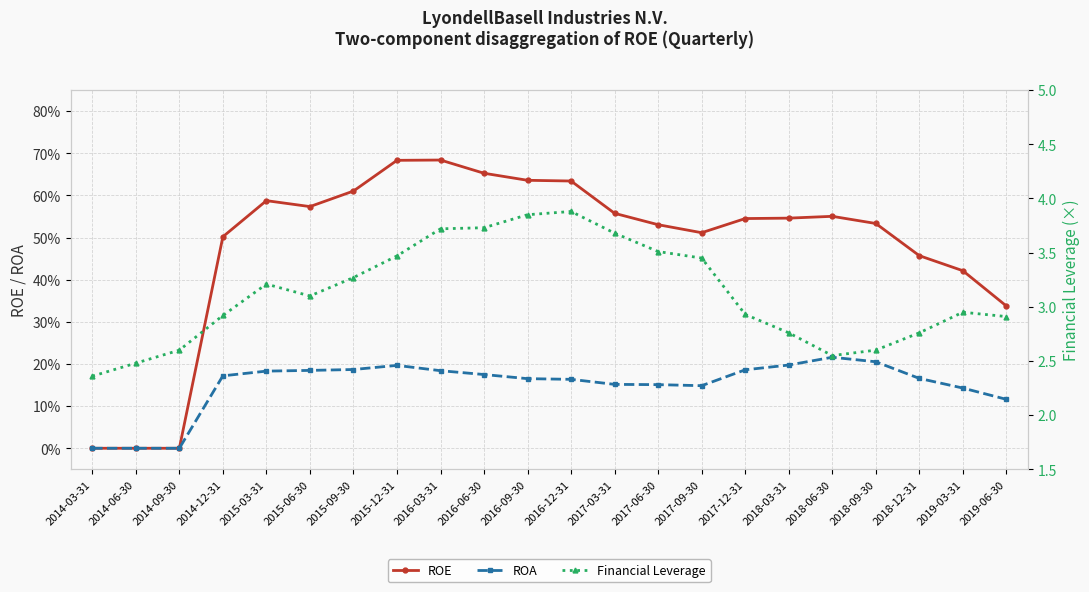

At how many categories does at least one series exceed 1?

22